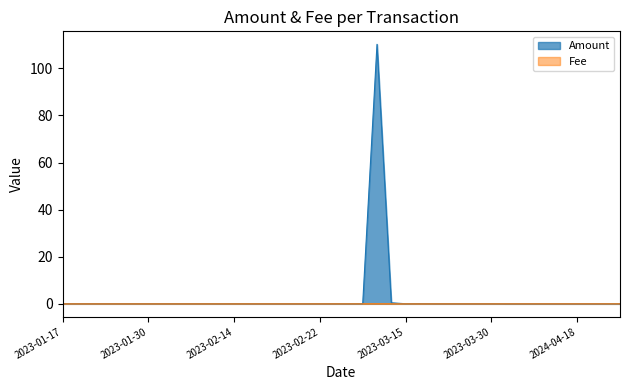

True or false: Amount and Fee cross at least once.

True